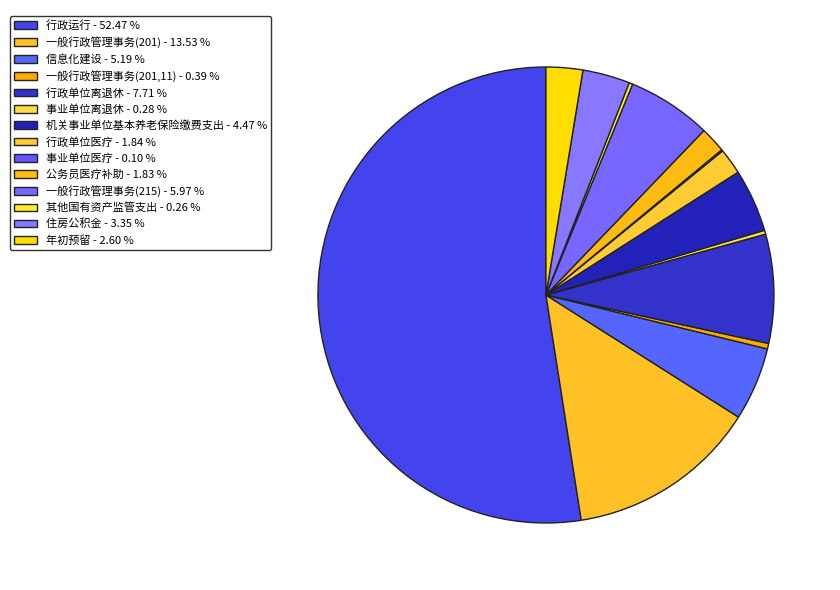

Rank the categories by value from lowest to highest.

事业单位医疗, 其他国有资产监管支出, 事业单位离退休, 一般行政管理事务(201,11), 公务员医疗补助, 行政单位医疗, 年初预留, 住房公积金, 机关事业单位基本养老保险缴费支出, 信息化建设, 一般行政管理事务(215), 行政单位离退休, 一般行政管理事务(201), 行政运行